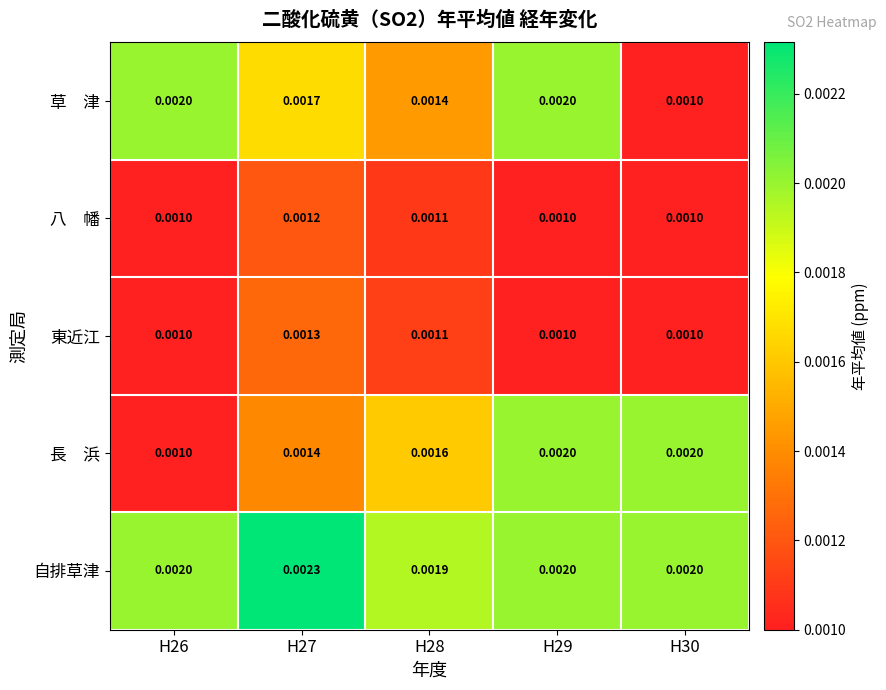

Which series has the largest total across all categories?

自排草津